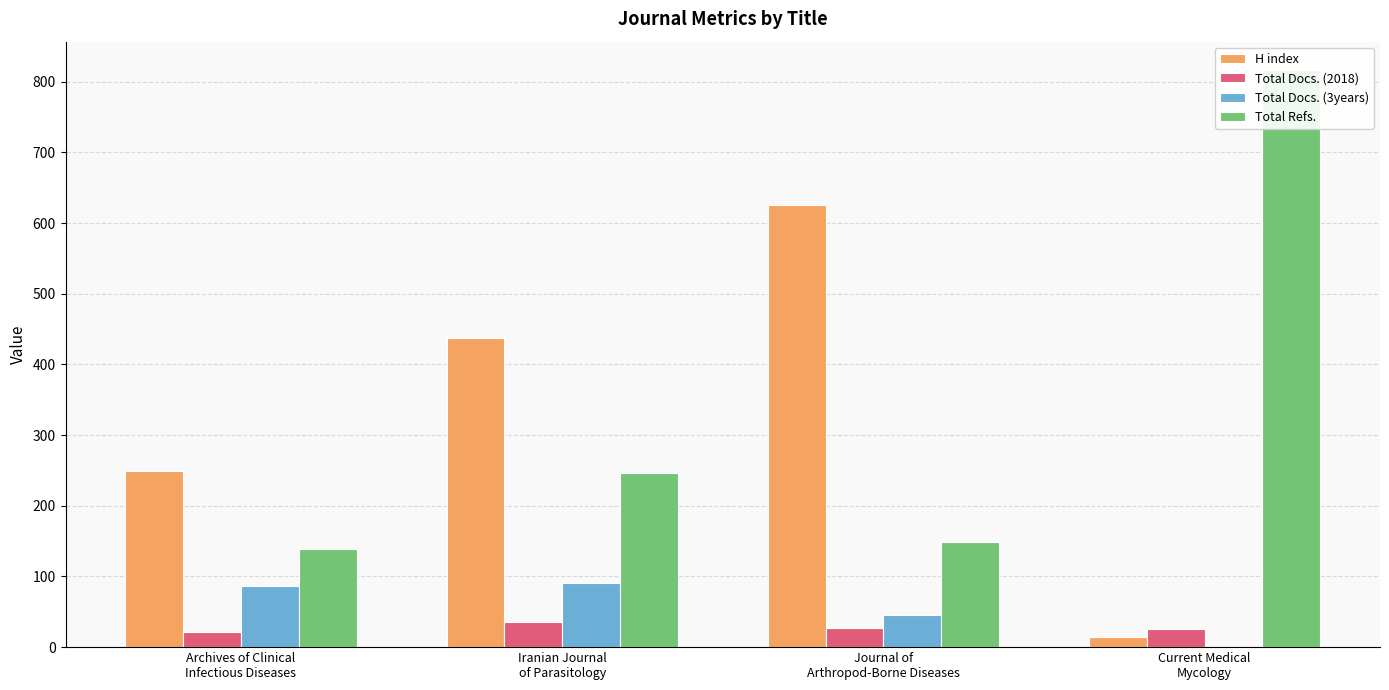

What is the label of the 4th bar from the right?

Archives of Clinical
Infectious Diseases